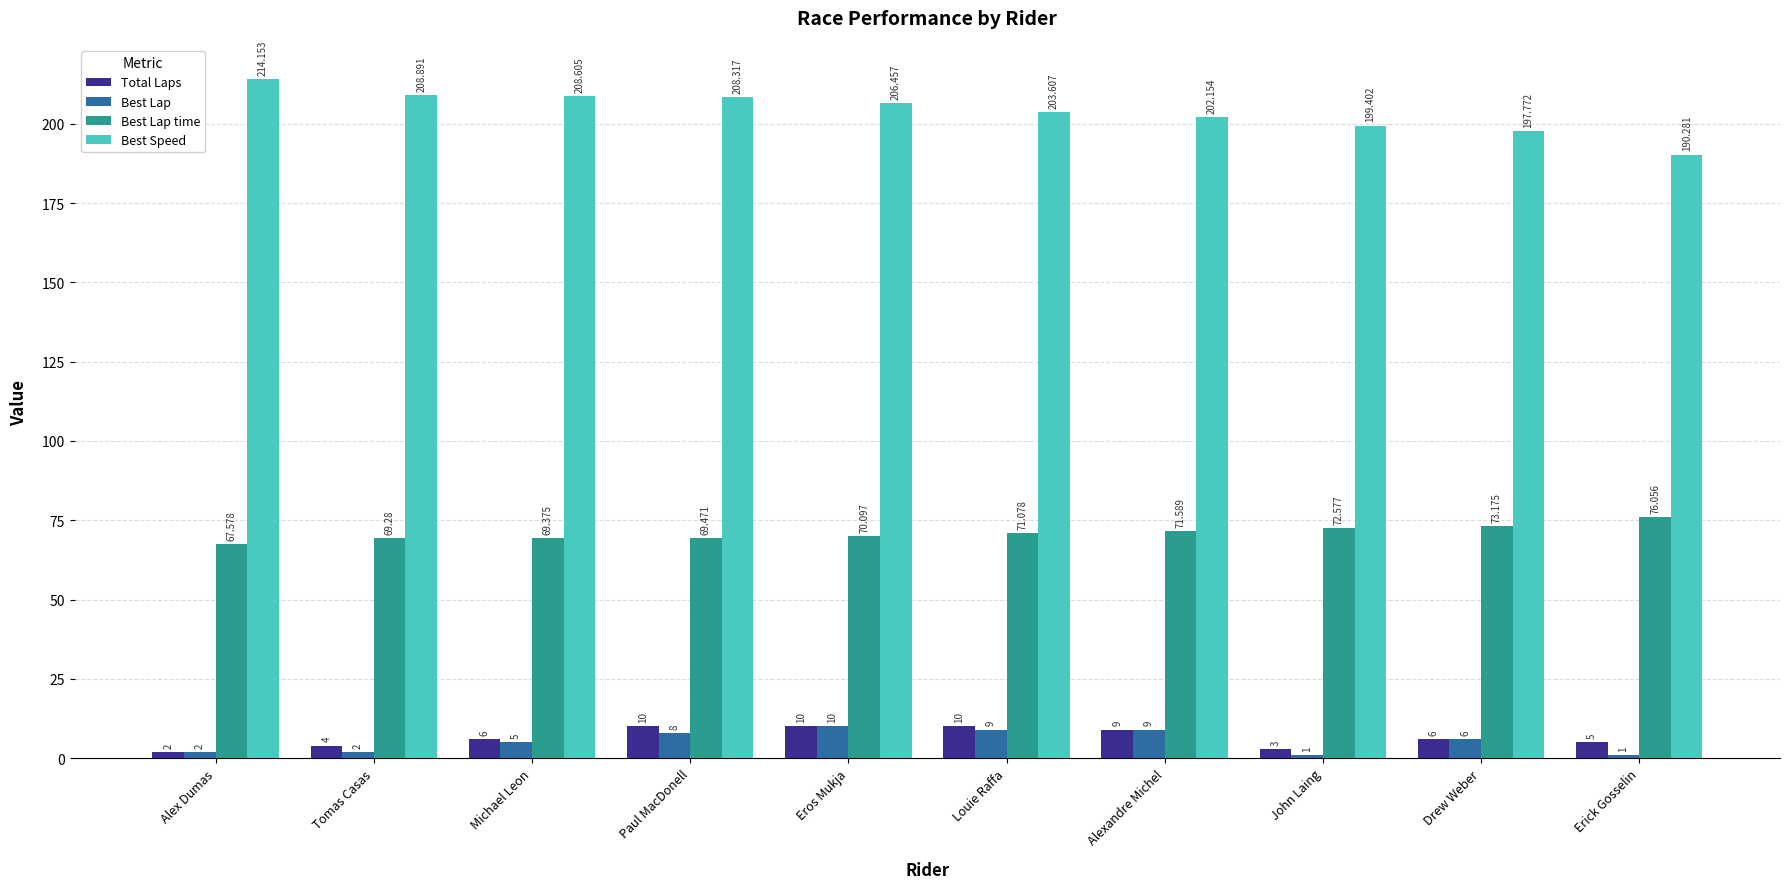

What is the highest value of the Best Lap time series?

76.1